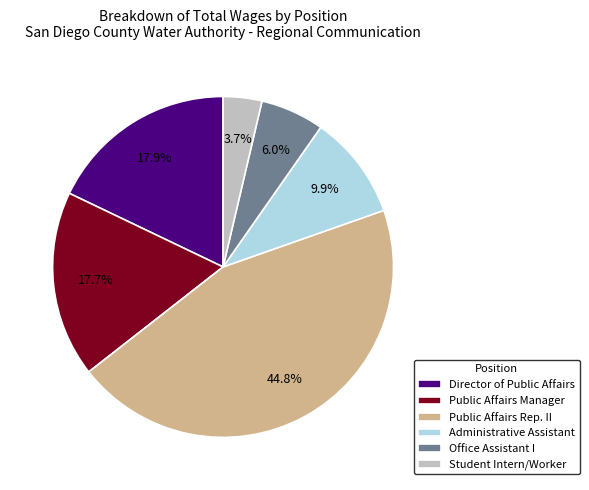

Between Administrative Assistant and Public Affairs Manager, which is larger?

Public Affairs Manager